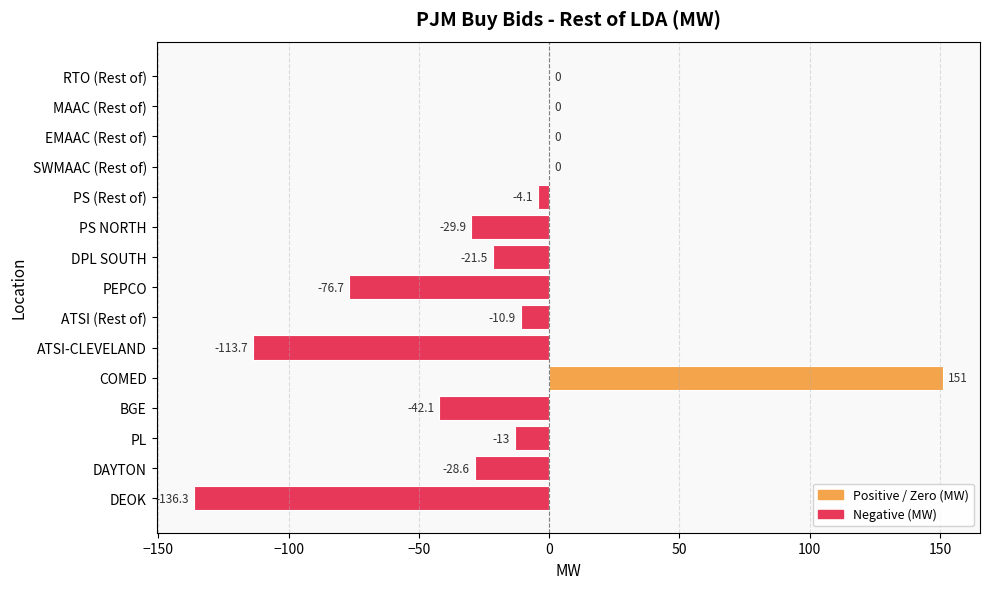

What is the sum of the values at BGE and ATSI-CLEVELAND?

-155.8